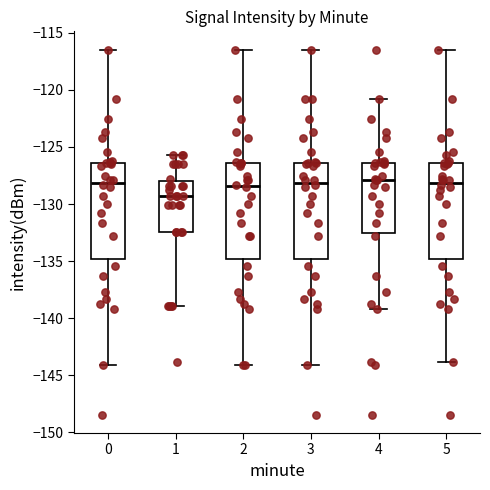

Reading left to right, transcribe this box plot: for each box, give where its median line is, the range the box spans, and where its two whiskers end, as read against the y-axis. The values are not printed on the chart, so give them approximately, as read against the axis.

0: median -128.0, box -135.0 to -126.5, whiskers -144.0 to -116.5
1: median -129.5, box -132.5 to -128.0, whiskers -139.0 to -125.5
2: median -128.5, box -135.0 to -126.5, whiskers -144.0 to -116.5
3: median -128.0, box -135.0 to -126.5, whiskers -144.0 to -116.5
4: median -128.0, box -132.5 to -126.5, whiskers -139.0 to -121.0
5: median -128.0, box -135.0 to -126.5, whiskers -144.0 to -116.5